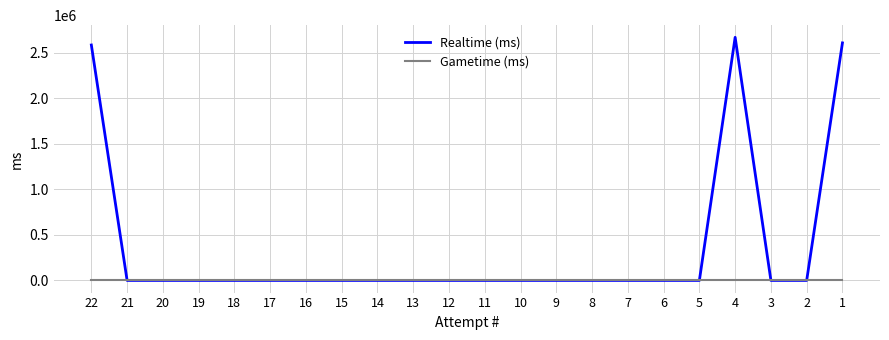

Is it true that Realtime (ms) equals 0 at 6?

True